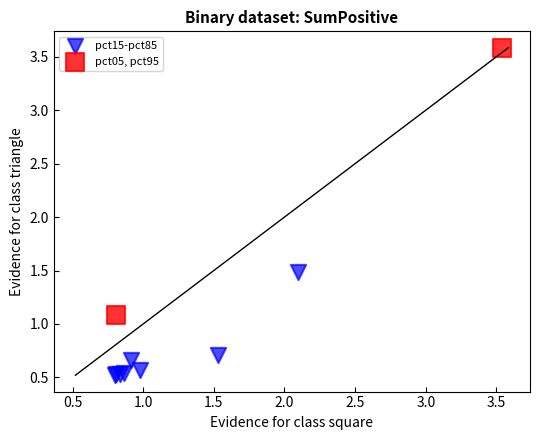

What are all the series names shown in the legend?

pct15-pct85, pct05, pct95